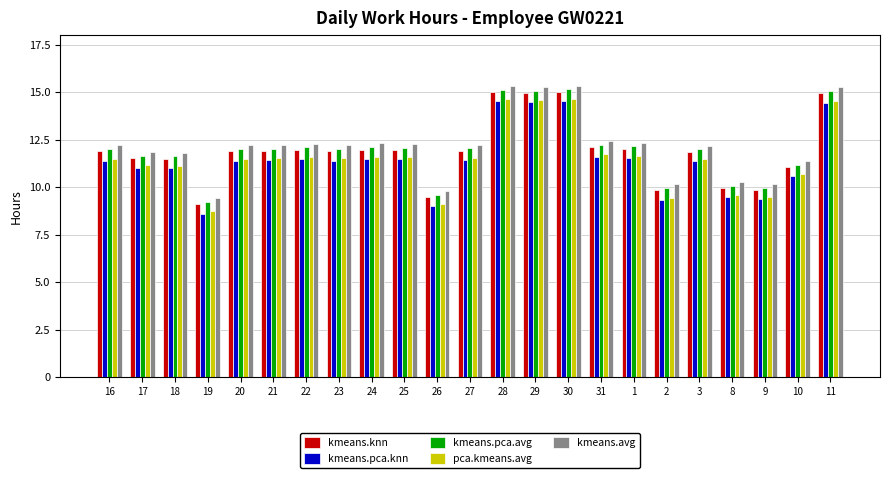

How many bars are there in each group?

5